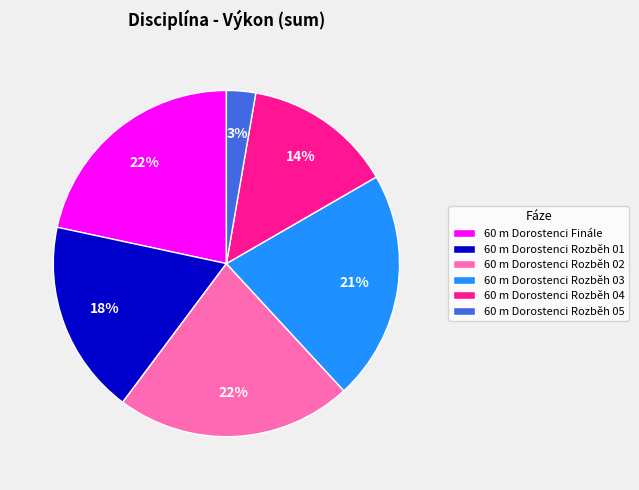

Which category has the smallest portion of the pie?

60 m Dorostenci Rozběh 05